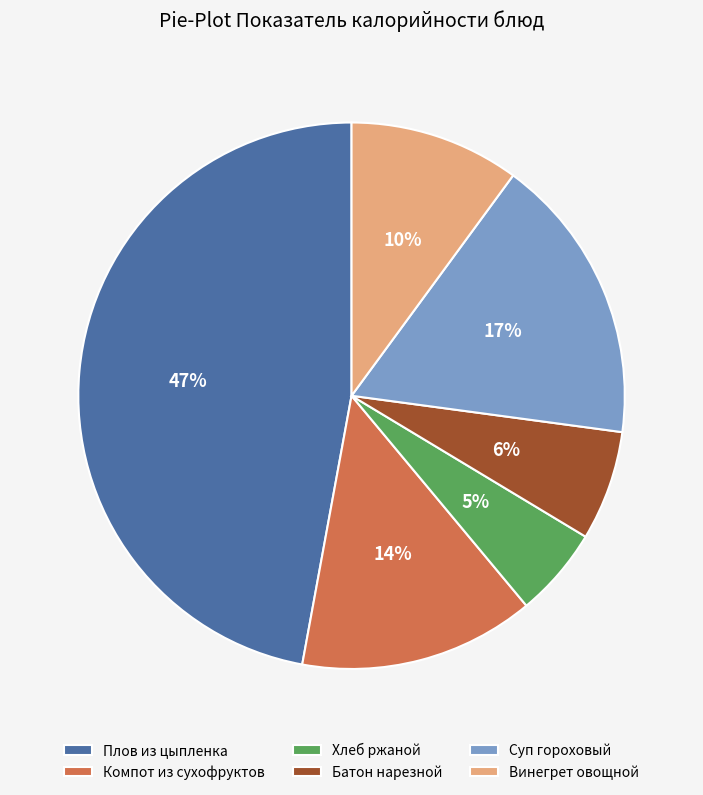

Is the sum of Батон нарезной and Винегрет овощной greater than half?

No